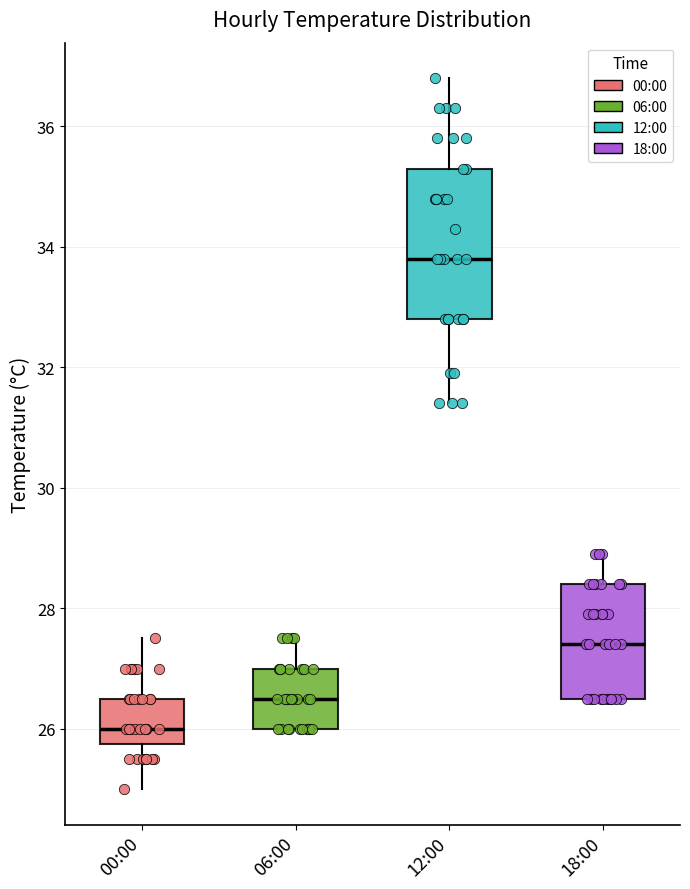

Reading left to right, transcribe this box plot: for each box, give where its median line is, the range the box spans, and where its two whiskers end, as read against the y-axis. The values are not printed on the chart, so give them approximately, as read against the axis.

00:00: median 26.0, box 25.8 to 26.6, whiskers 25.0 to 27.6
06:00: median 26.6, box 26.0 to 27.0, whiskers 26.0 to 27.6
12:00: median 33.8, box 32.8 to 35.4, whiskers 31.4 to 36.8
18:00: median 27.4, box 26.6 to 28.4, whiskers 26.6 to 29.0